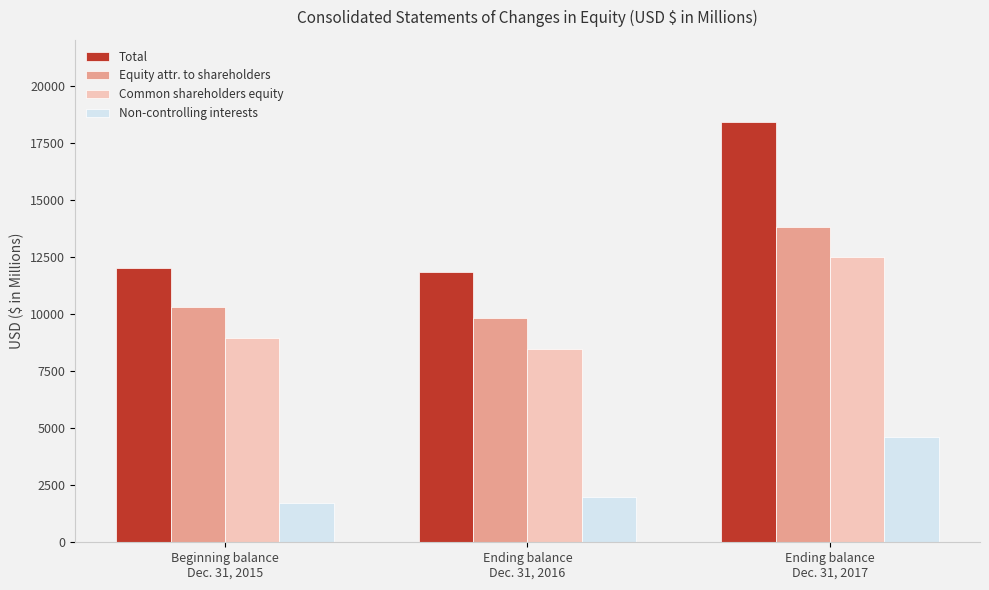

Reading right to left, what are all the values shown in this chart?

Total: Ending balance
Dec. 31, 2017=18412.0	Ending balance
Dec. 31, 2016=11820.1	Beginning balance
Dec. 31, 2015=12018.9
Equity attr. to shareholders: Ending balance
Dec. 31, 2017=13811.1	Ending balance
Dec. 31, 2016=9820.1	Beginning balance
Dec. 31, 2015=10287.4
Common shareholders equity: Ending balance
Dec. 31, 2017=12475.6	Ending balance
Dec. 31, 2016=8484.6	Beginning balance
Dec. 31, 2015=8952.5
Non-controlling interests: Ending balance
Dec. 31, 2017=4600.9	Ending balance
Dec. 31, 2016=2000.0	Beginning balance
Dec. 31, 2015=1731.5